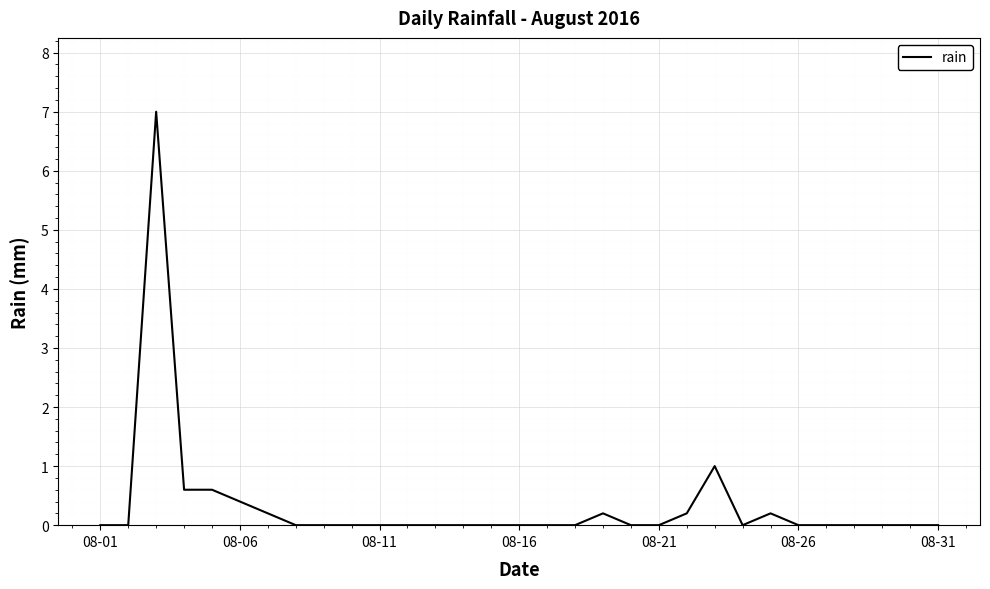

What is the difference between the maximum and minimum values?

7.0